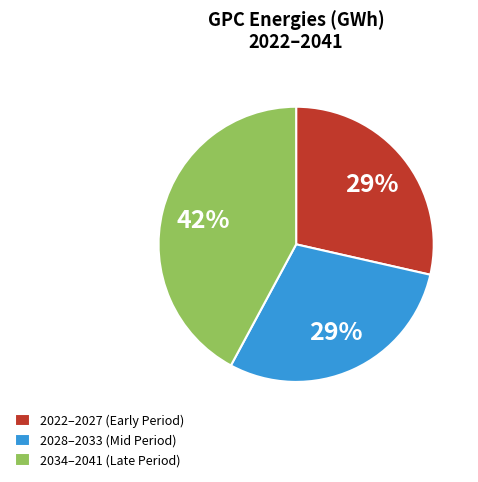

Does any single category account for the majority?

No